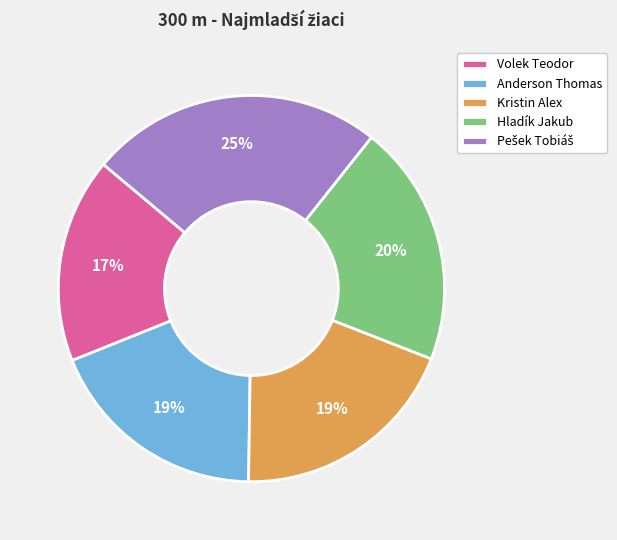

To the nearest percent, what is the average slice percentage?

20%